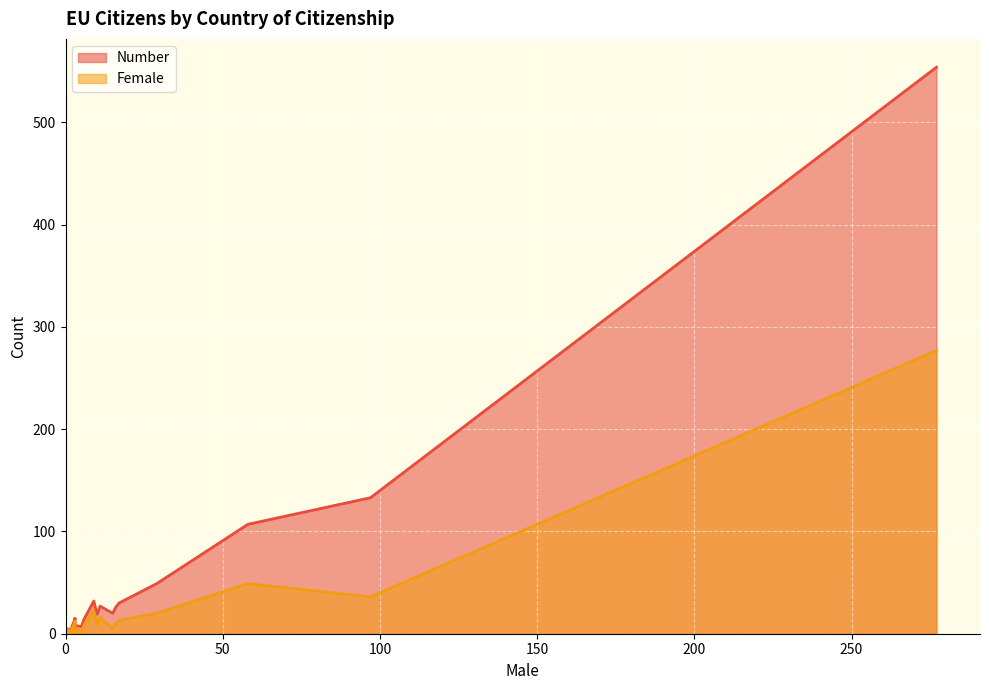

What is the value of the Number point at the 13th from the left?

32